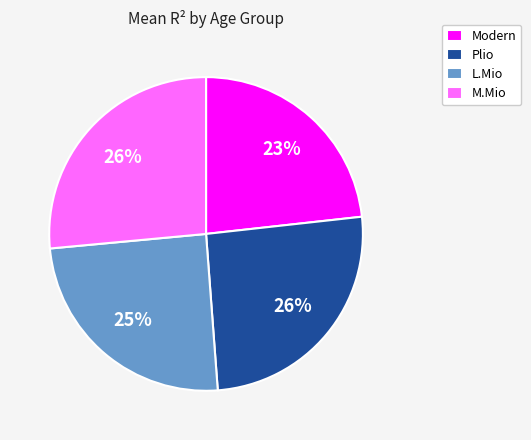

To the nearest percent, what is the average slice percentage?

25%